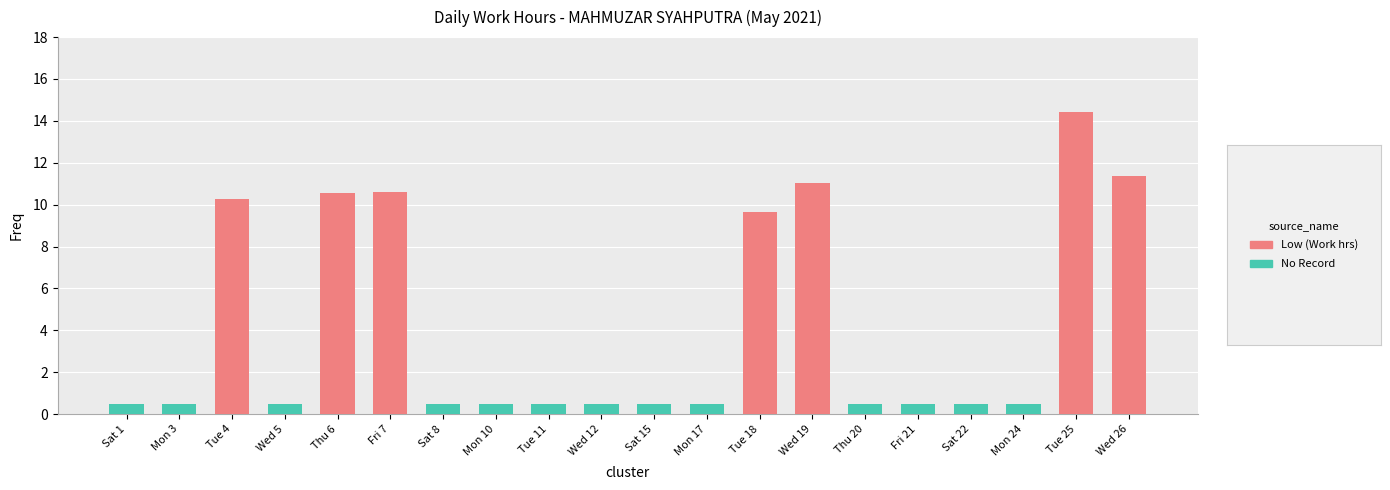

What is the total value across all series at Tue 4?

10.3